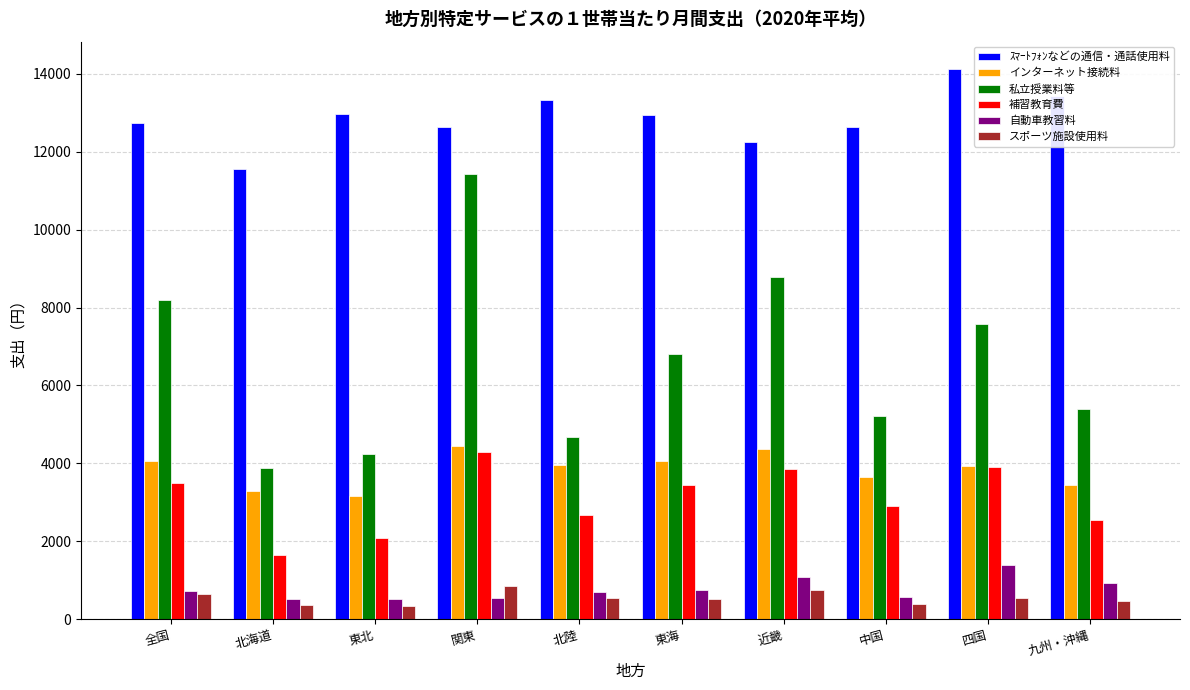

The 自動車教習料 series shows 2184 at 四国. True or false?

False